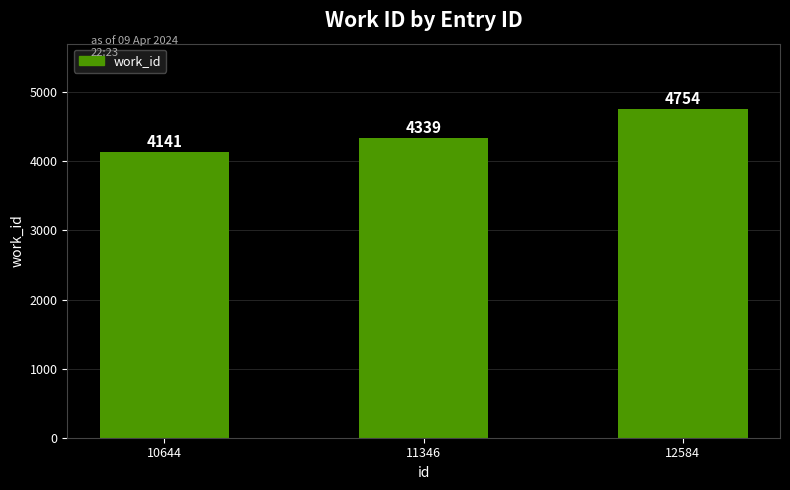

Is it true that the value at 12584 is 1043?

False